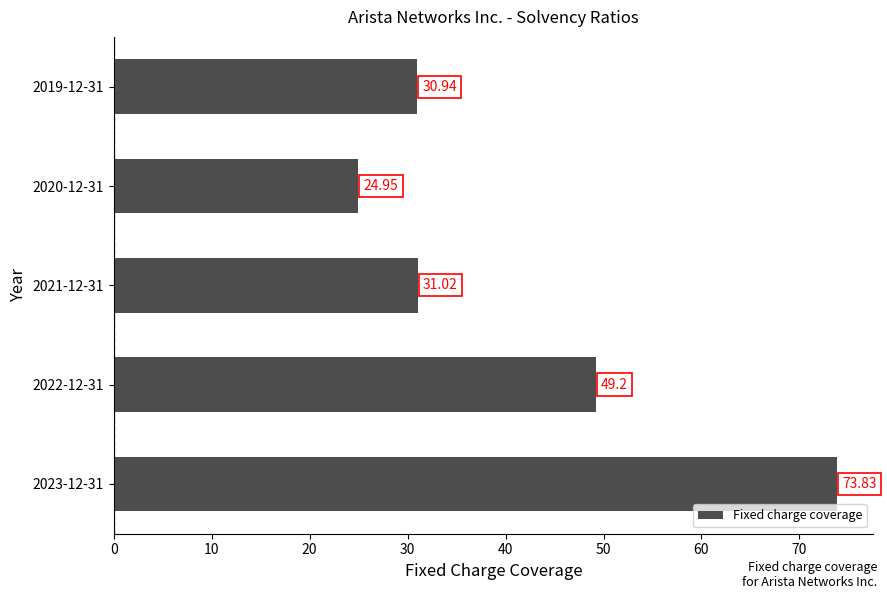

What is the ratio of the value at 2021-12-31 to the value at 2022-12-31?

0.6